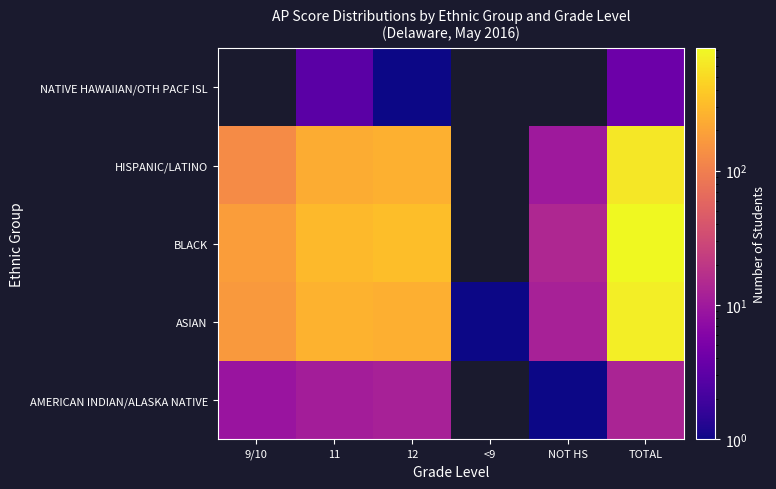

The value of NATIVE HAWAIIAN/OTH PACF ISL at 12 is 1.0. True or false?

True